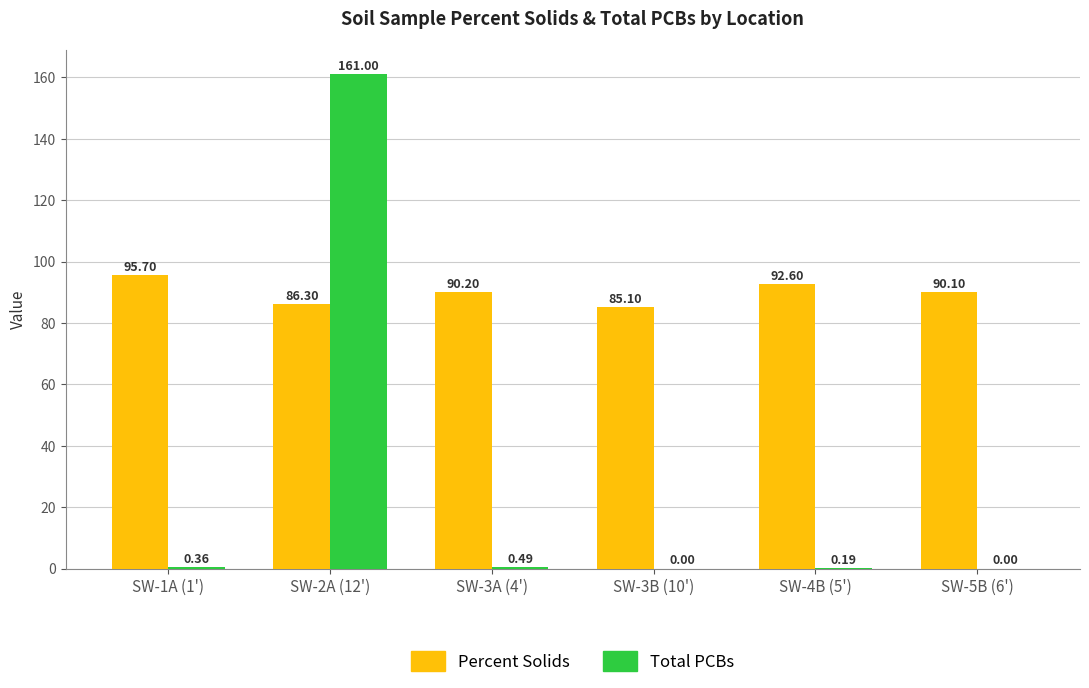

Is it true that Total PCBs equals 161.0 at SW-2A (12')?

True